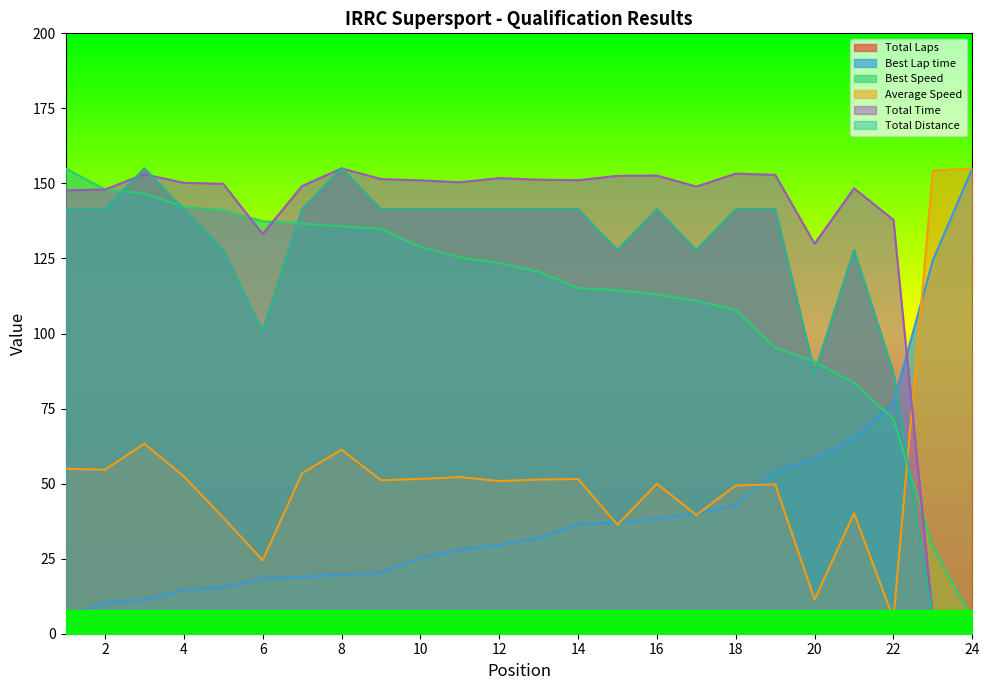

Rank the categories by Best Lap time value from lowest to highest.

1, 2, 3, 4, 5, 6, 7, 8, 9, 10, 11, 12, 13, 14, 15, 16, 17, 18, 19, 20, 21, 22, 23, 24